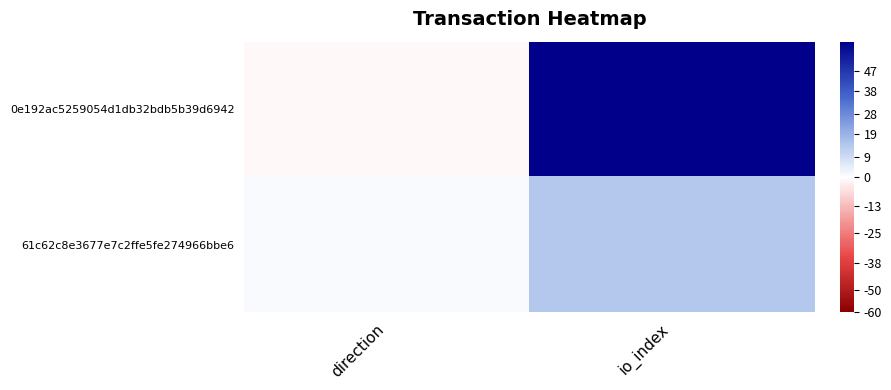

At how many categories does at least one series exceed 50?

1